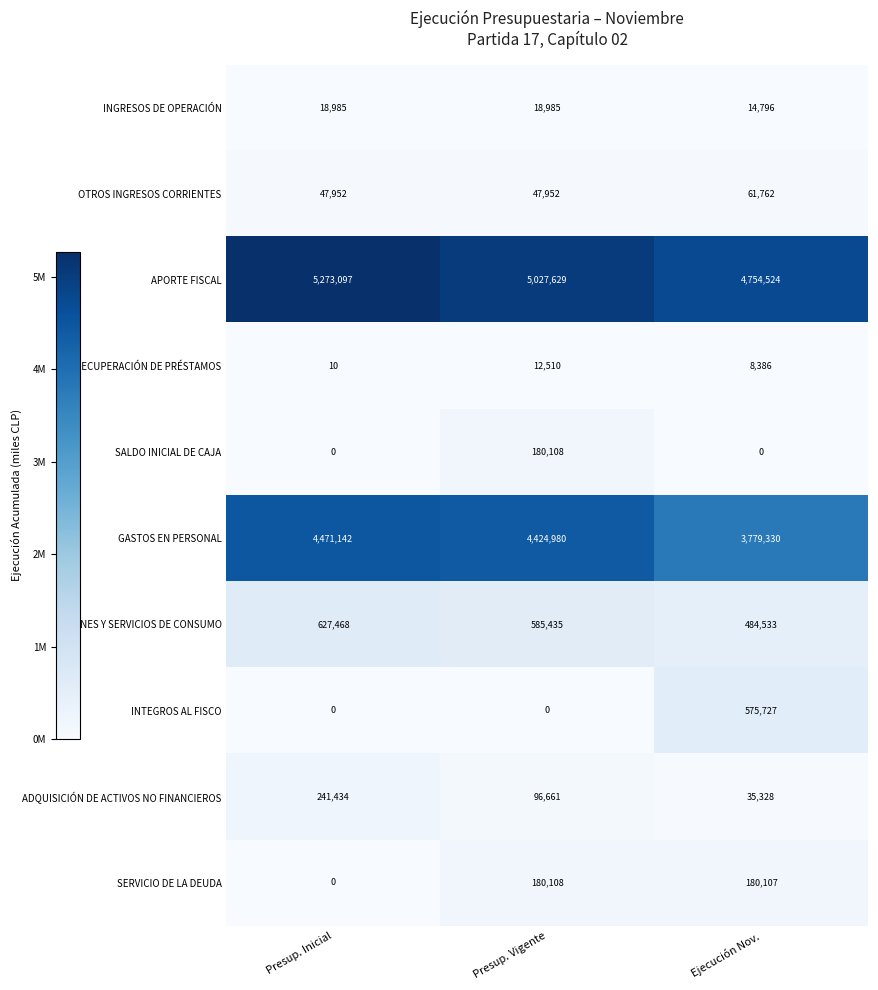

At which category is the sum across all series the highest?

Presup. Inicial